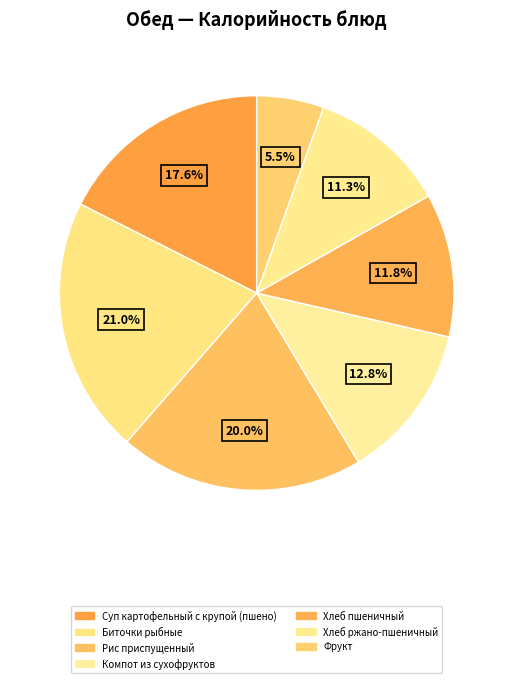

Count the number of slices in the pie.

7